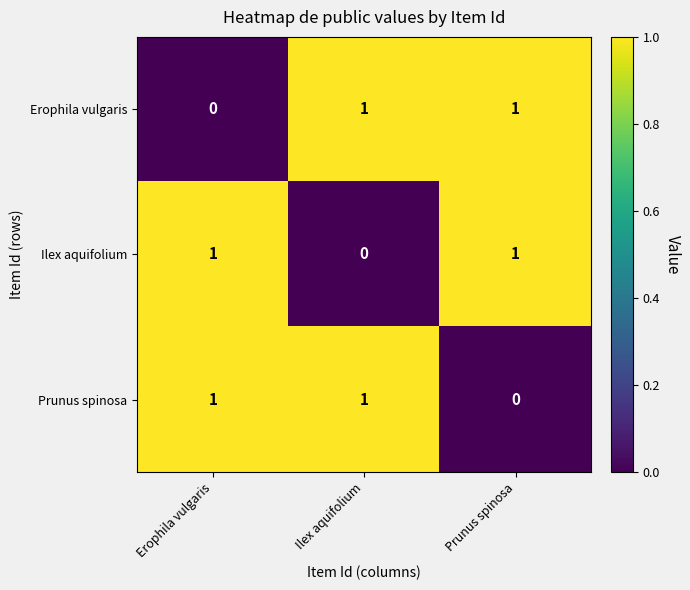

Count the Ilex aquifolium values in the range 0 to 1.

3